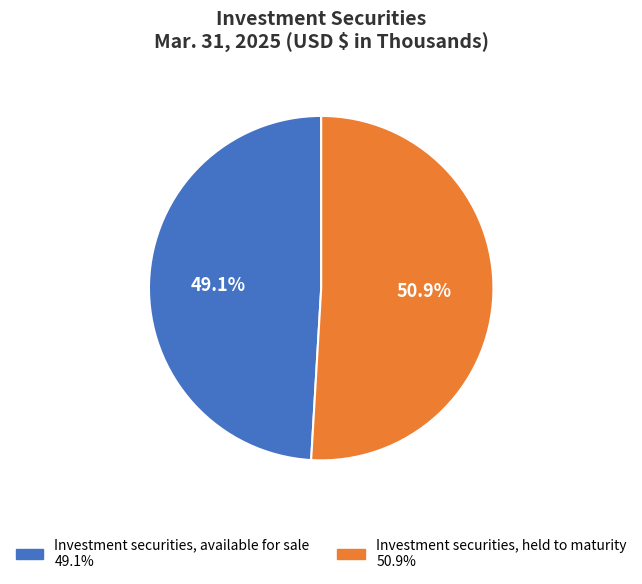

What is the ratio of the value at Investment securities, available for sale to the value at Investment securities, held to maturity?

1.0